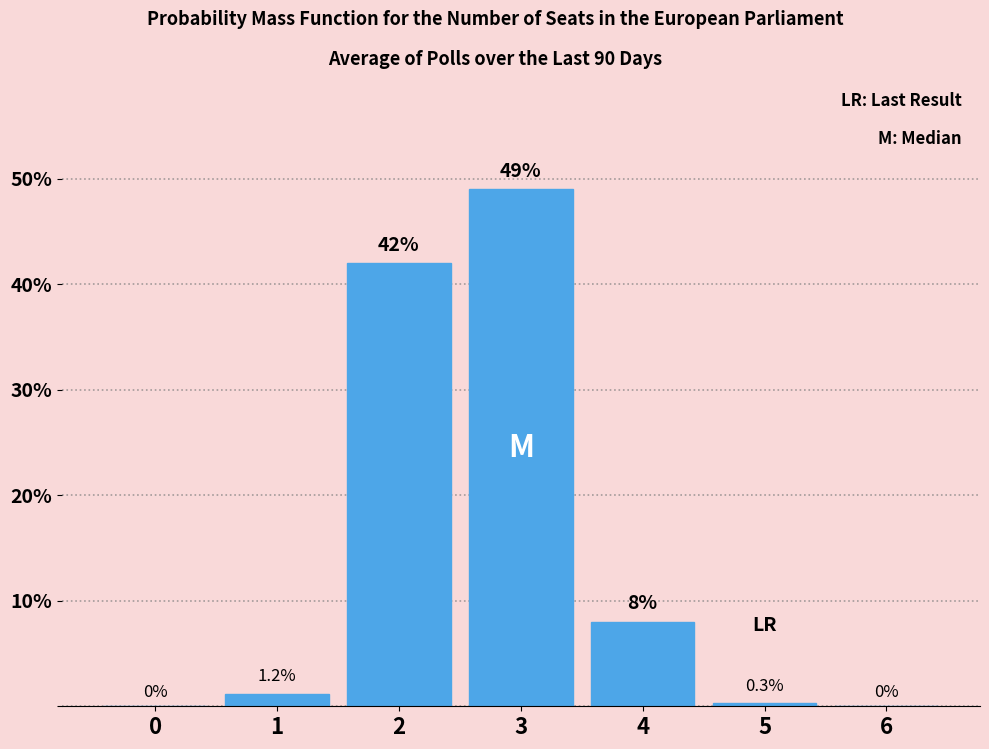

Reading left to right, what are all the values shown in this chart?

0=0.0	1=1.2	2=42.0	3=49.0	4=8.0	5=0.3	6=0.0